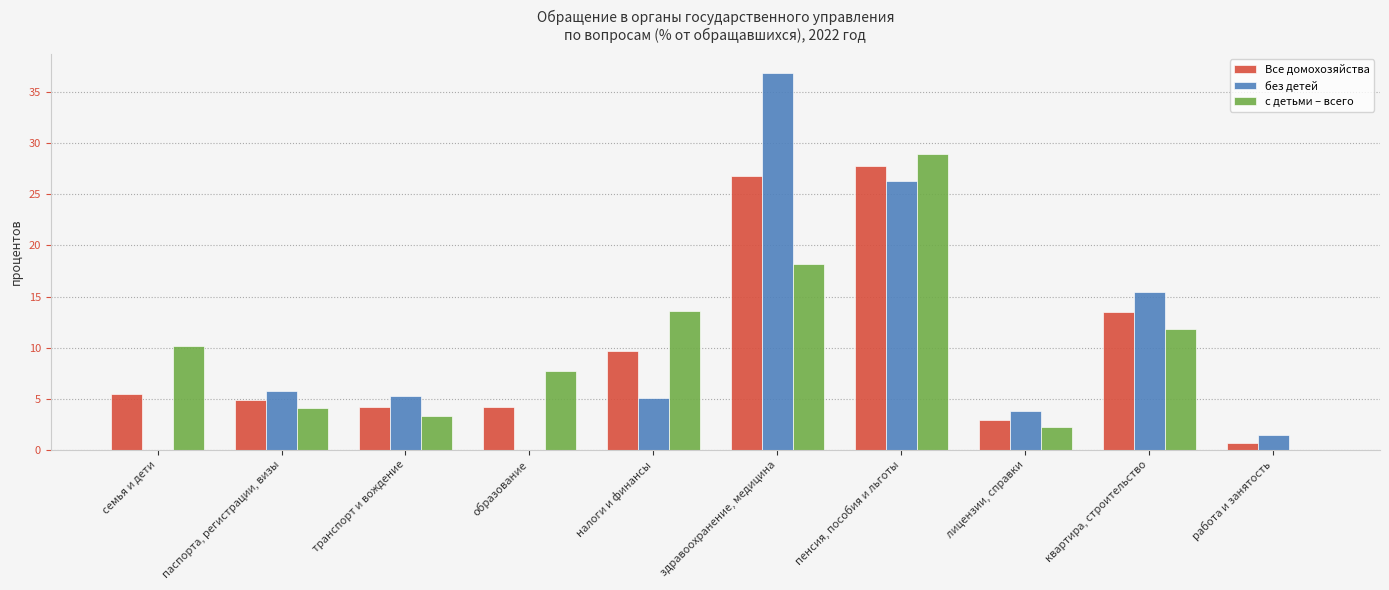

What is the difference between the с детьми – всего values at паспорта, регистрации, визы and пенсия, пособия и льготы?

24.9